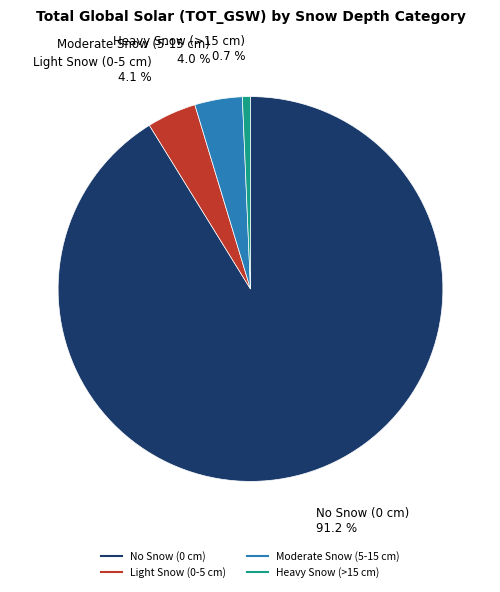

To the nearest percent, what is the average slice percentage?

25%